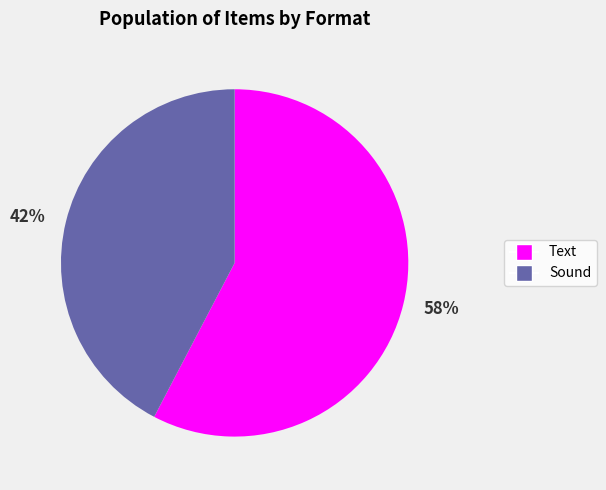

Count the number of slices in the pie.

2